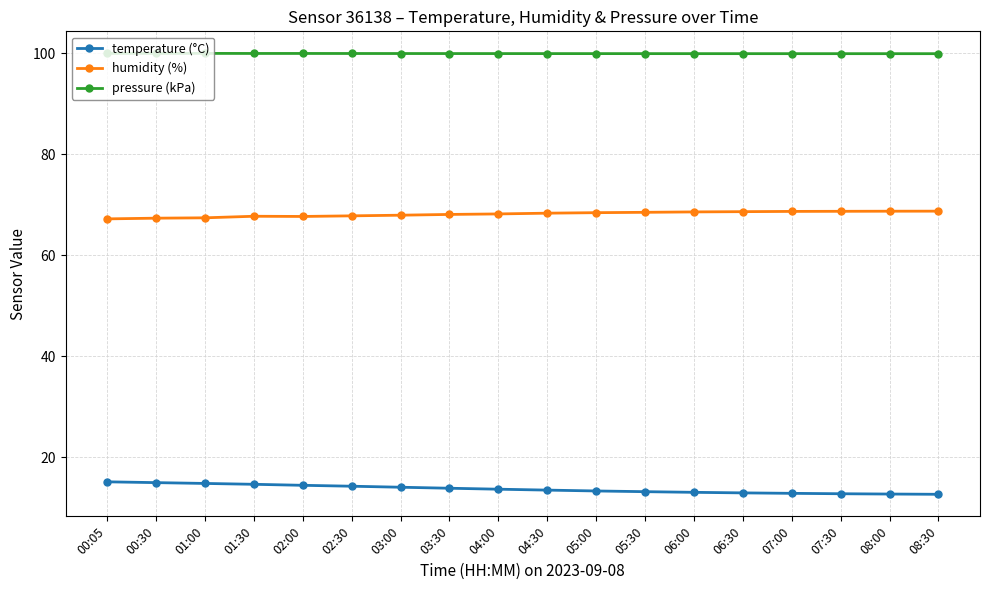

Rank the series by their average value, from lowest to highest.

temperature (°C), humidity (%), pressure (kPa)